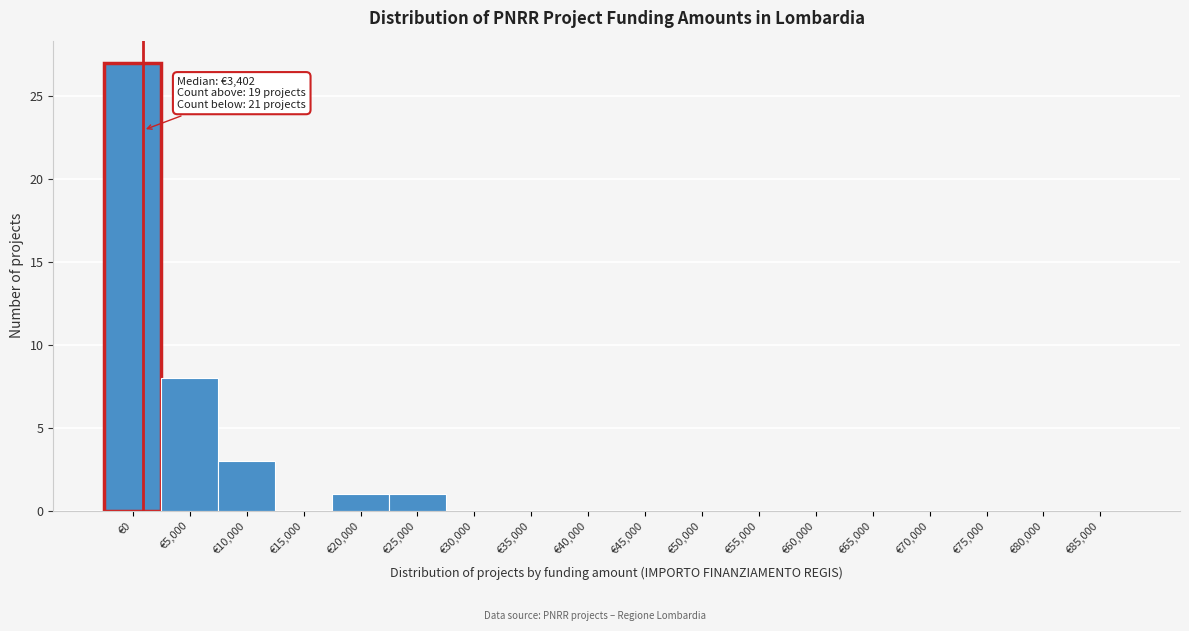

Reading left to right, list all the values displayed in this chart.

€0=27	€5,000=8	€10,000=3	€15,000=0	€20,000=1	€25,000=1	€30,000=0	€35,000=0	€40,000=0	€45,000=0	€50,000=0	€55,000=0	€60,000=0	€65,000=0	€70,000=0	€75,000=0	€80,000=0	€85,000=0